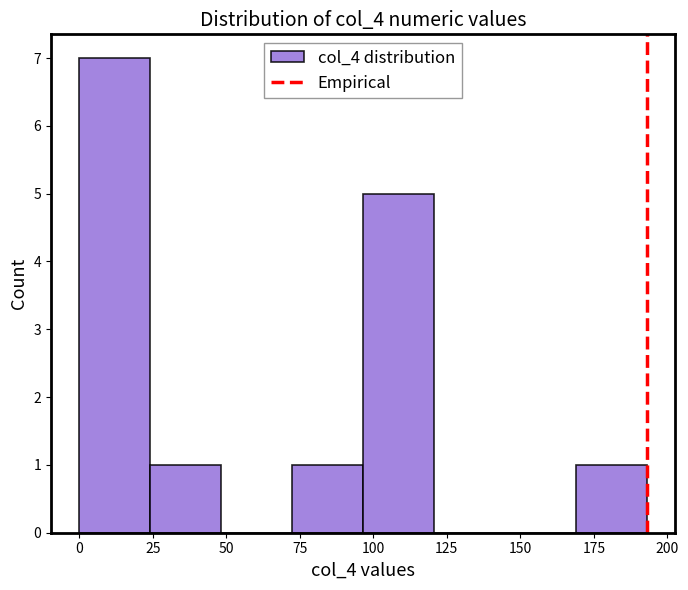

Reading left to right, transcribe this chart: for each bar, give the range it covers on the x-axis and its height. Neither the bar edges nor the heights are printed on the chart, so give them approximately, as read against the axes.

0 to 25: 7
25 to 50: 1
50 to 70: 0
70 to 95: 1
95 to 120: 5
120 to 145: 0
145 to 170: 0
170 to 195: 1